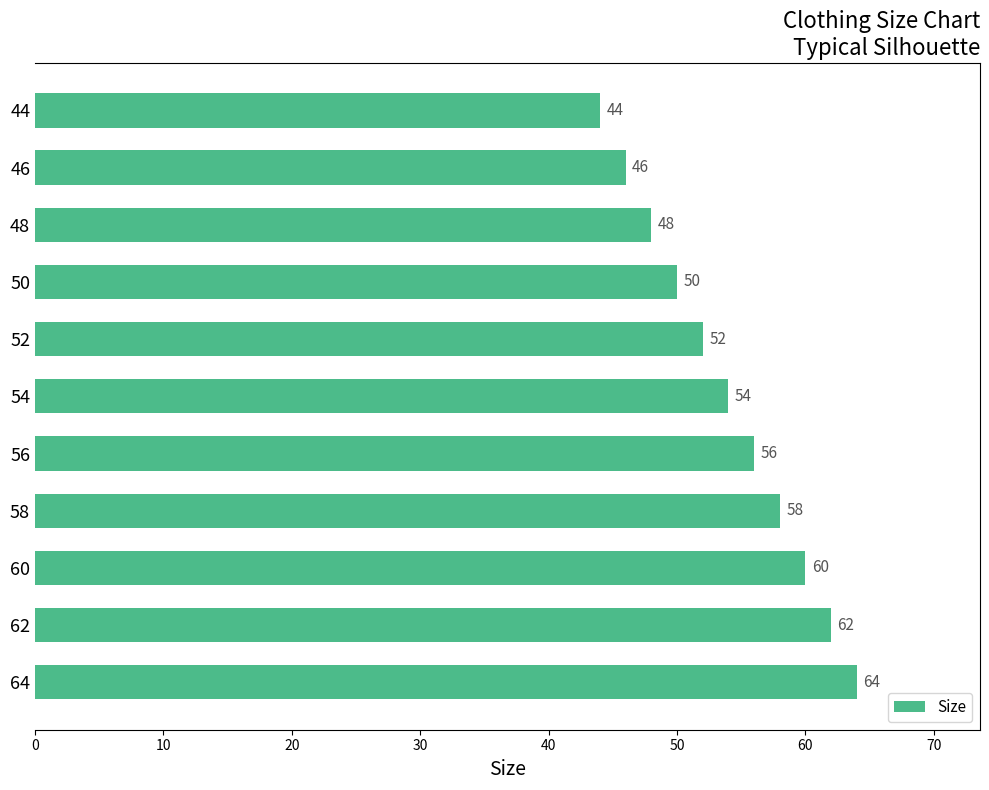

What is the value of the 5th bar from the top?

52